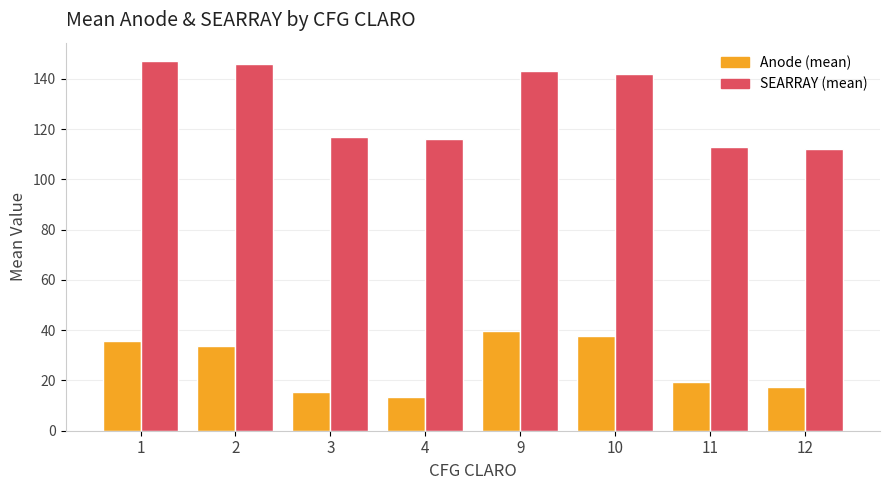

Reading right to left, extract all data points from this chart.

Anode (mean): 12=17.5	11=19.5	10=37.5	9=39.5	4=13.5	3=15.5	2=33.5	1=35.5
SEARRAY (mean): 12=112.0	11=113.0	10=142.0	9=143.0	4=116.0	3=117.0	2=146.0	1=147.0